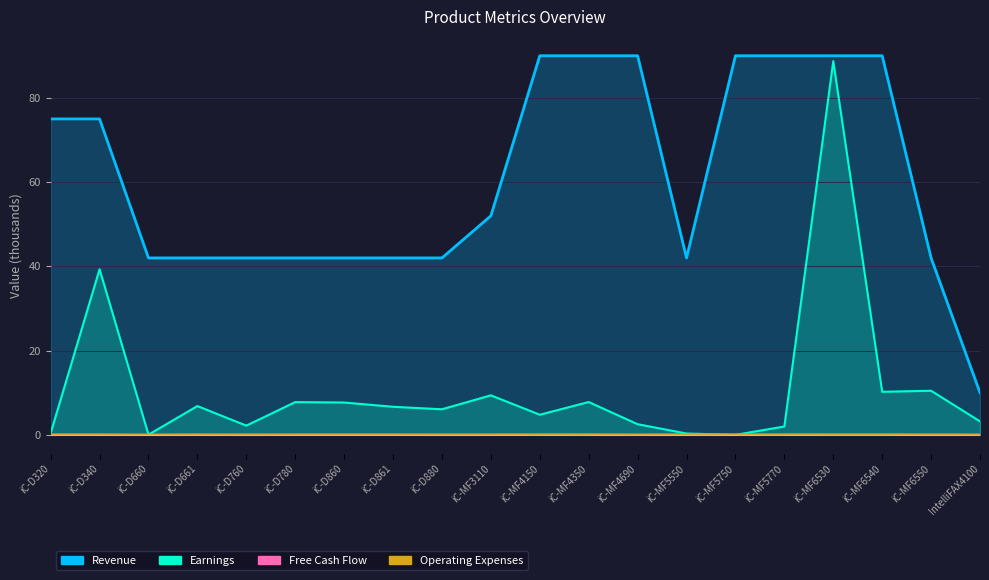

How many series are shown in this chart?

4